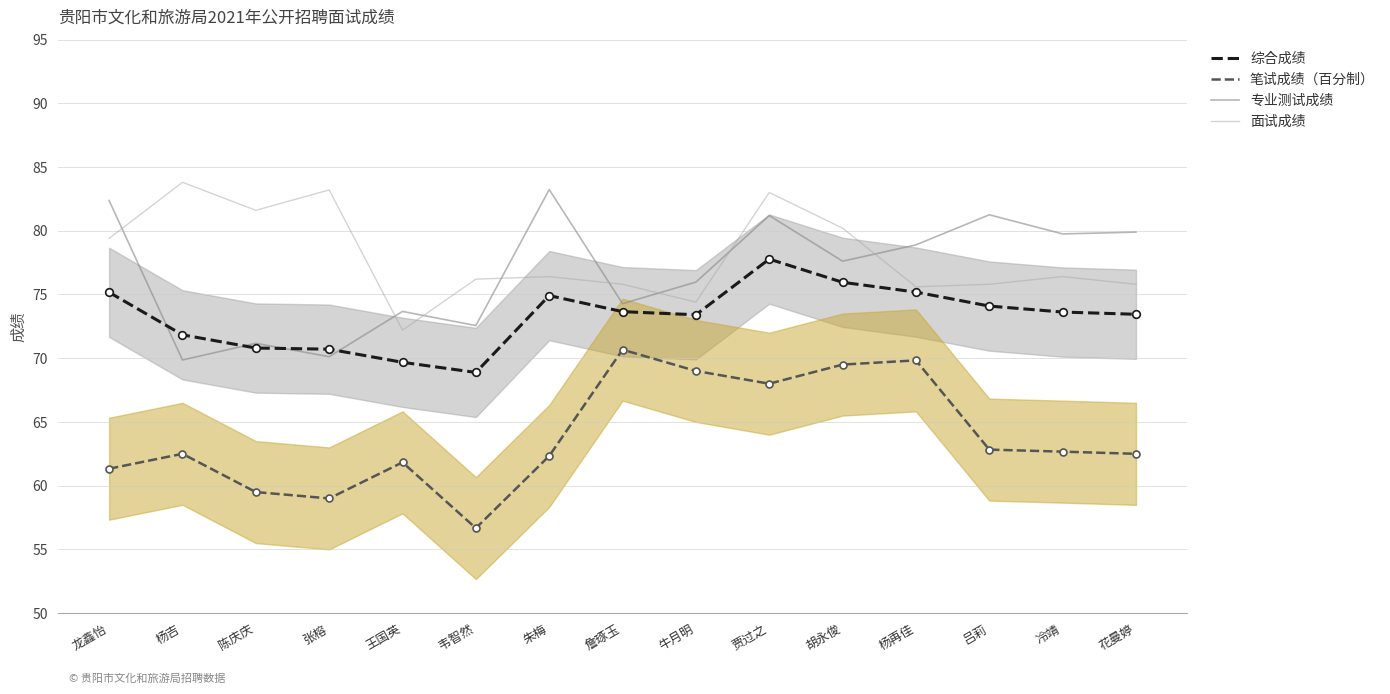

How many times do 综合成绩 and 专业测试成绩 cross each other?

4